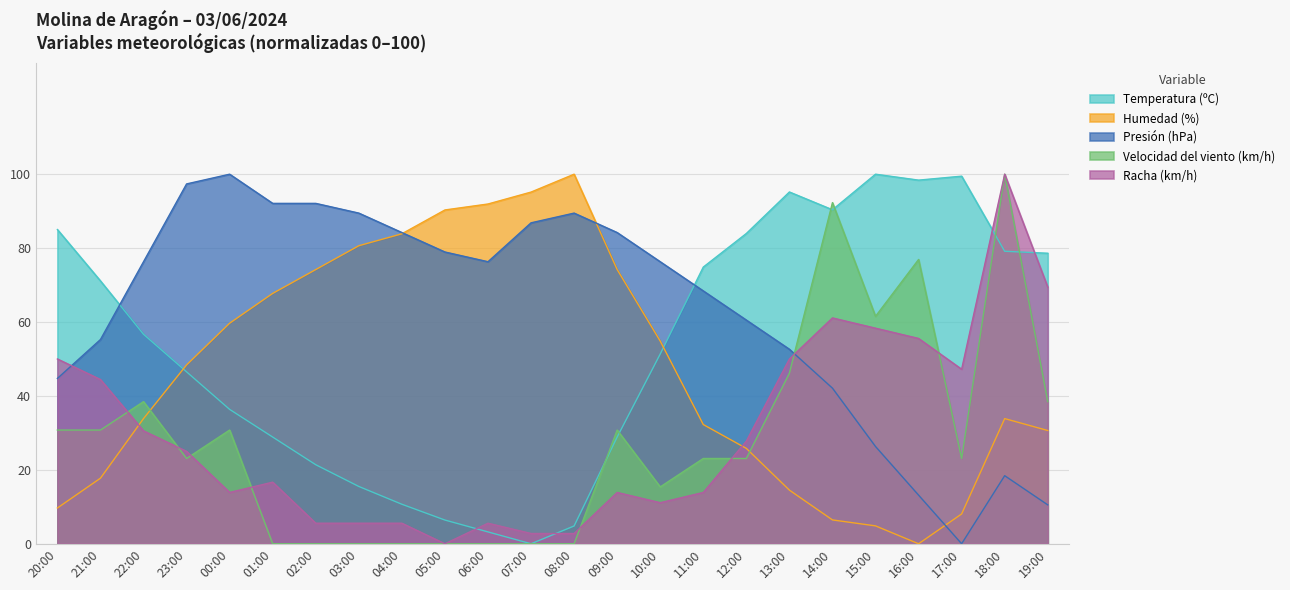

What is the label of the 24th point from the left?

19:00